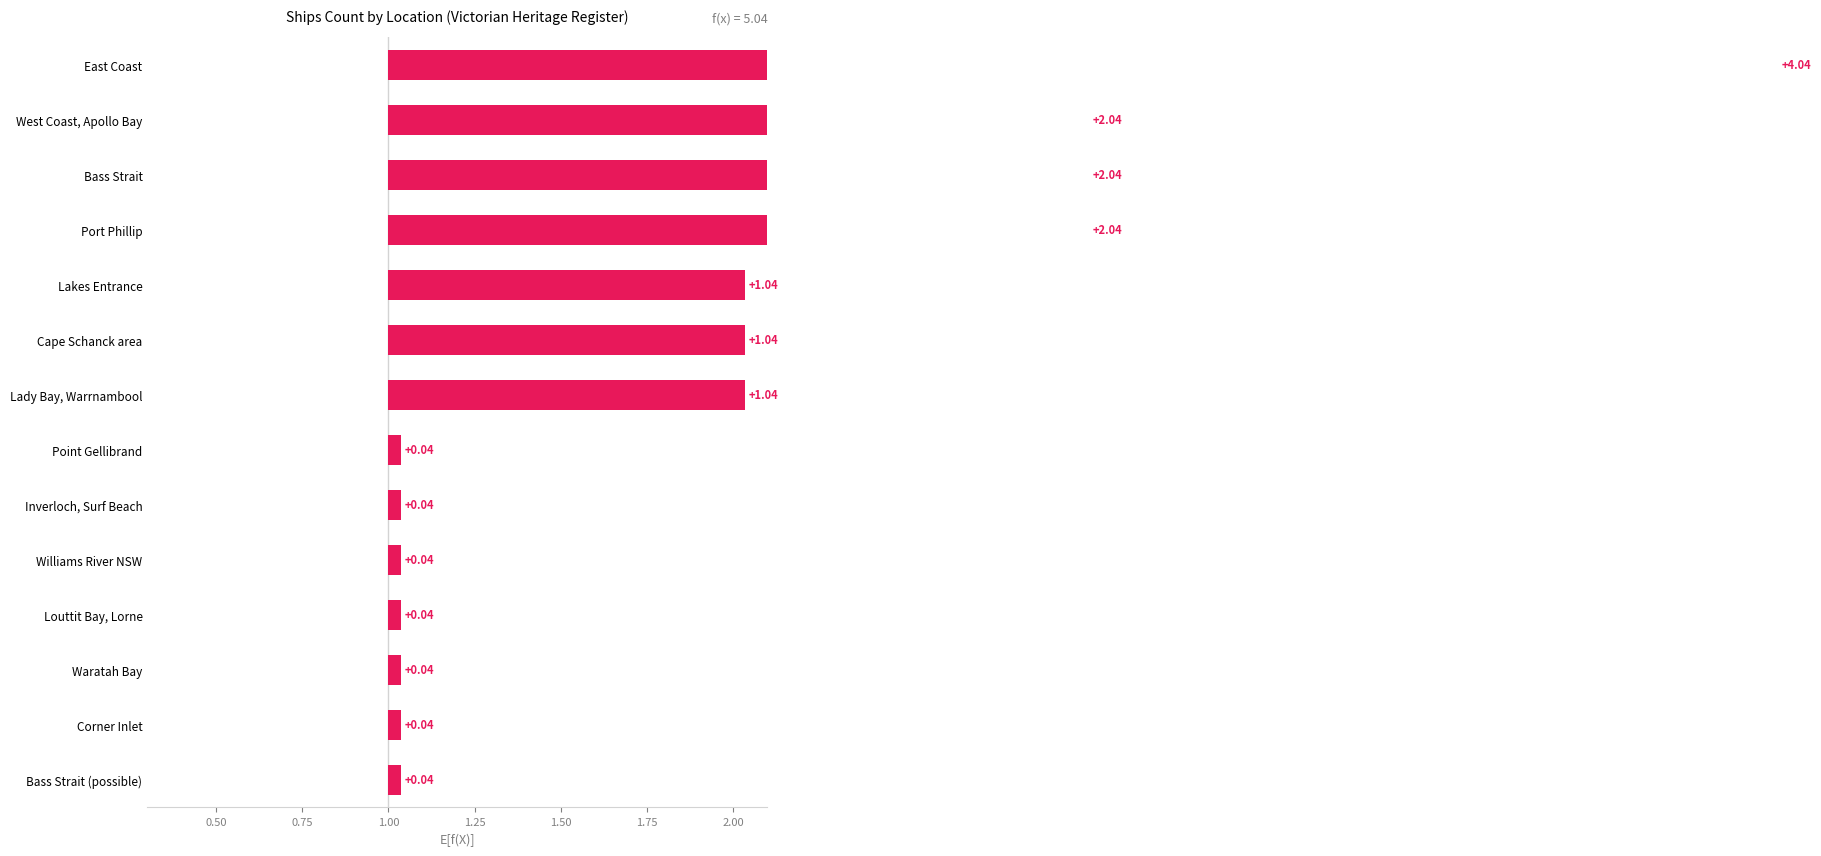

What is the approximate value at Bass Strait?

2.0